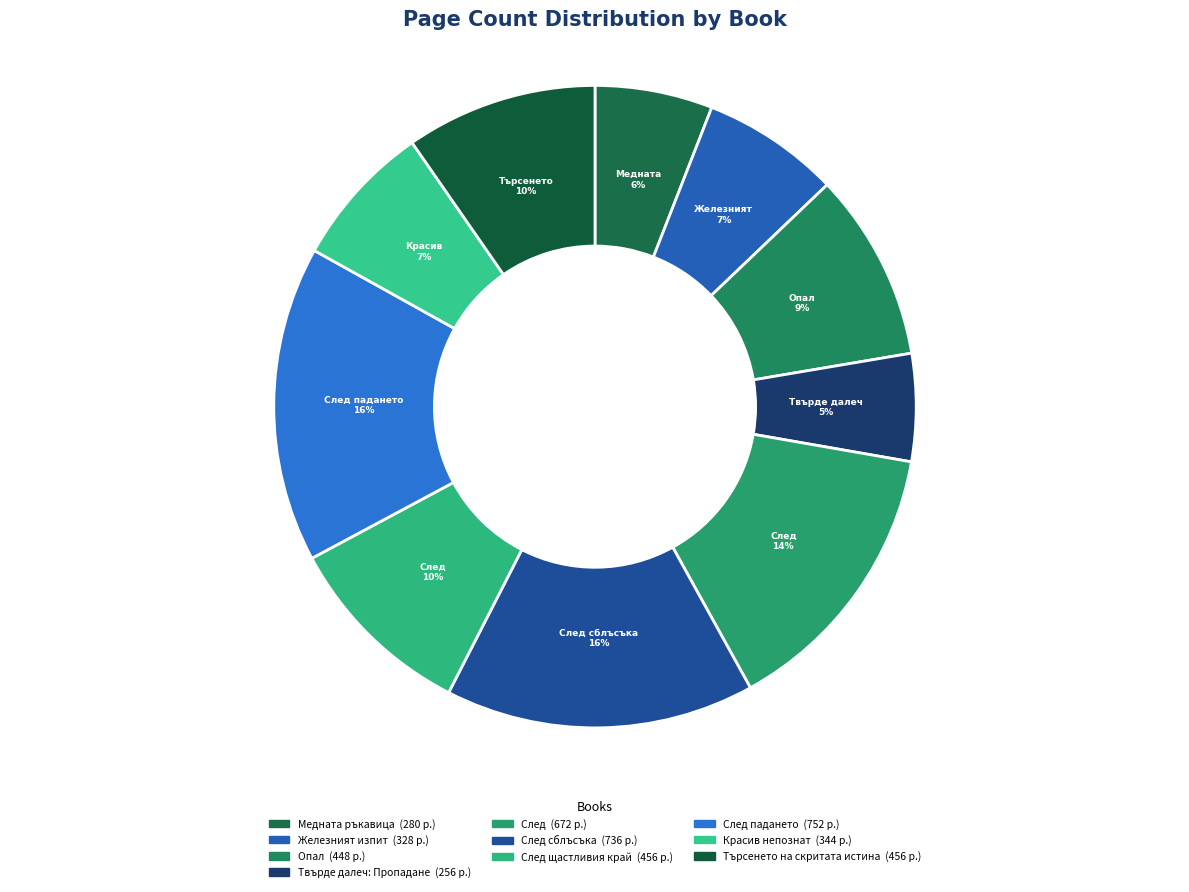

How many slices are in this pie chart?

10